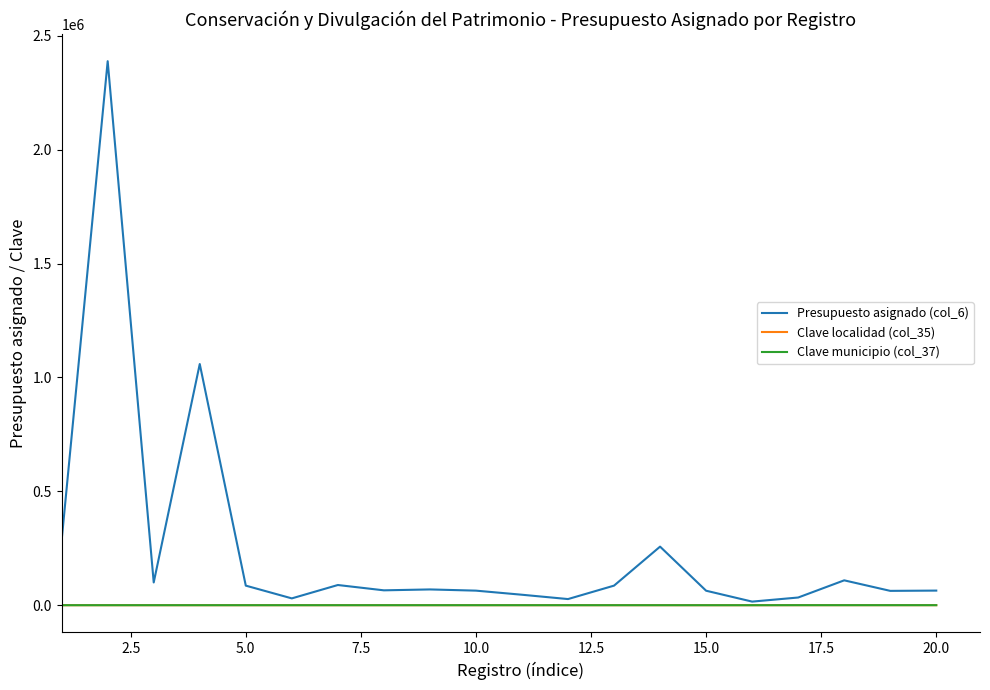

What is the value of the Presupuesto asignado (col_6) point at the 7th from the left?

88700